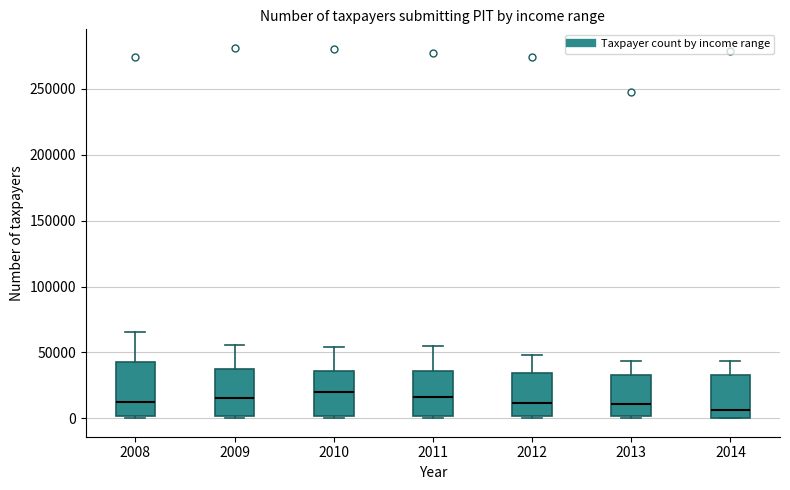

Reading left to right, transcribe this box plot: for each box, give where its median line is, the range the box spans, and where its two whiskers end, as read against the y-axis. The values are not printed on the chart, so give them approximately, as read against the axis.

2008: median 10000, box 0 to 40000, whiskers 0 (just below the box's lower edge) to 65000
2009: median 15000, box 0 to 35000, whiskers 0 (just below the box's lower edge) to 55000
2010: median 20000, box 0 to 35000, whiskers 0 (just below the box's lower edge) to 55000
2011: median 15000, box 0 to 35000, whiskers 0 (just below the box's lower edge) to 55000
2012: median 10000, box 0 to 35000, whiskers 0 (just below the box's lower edge) to 50000
2013: median 10000, box 0 to 35000, whiskers 0 (just below the box's lower edge) to 45000
2014: median 5000, box 0 to 35000, whiskers 0 to 45000